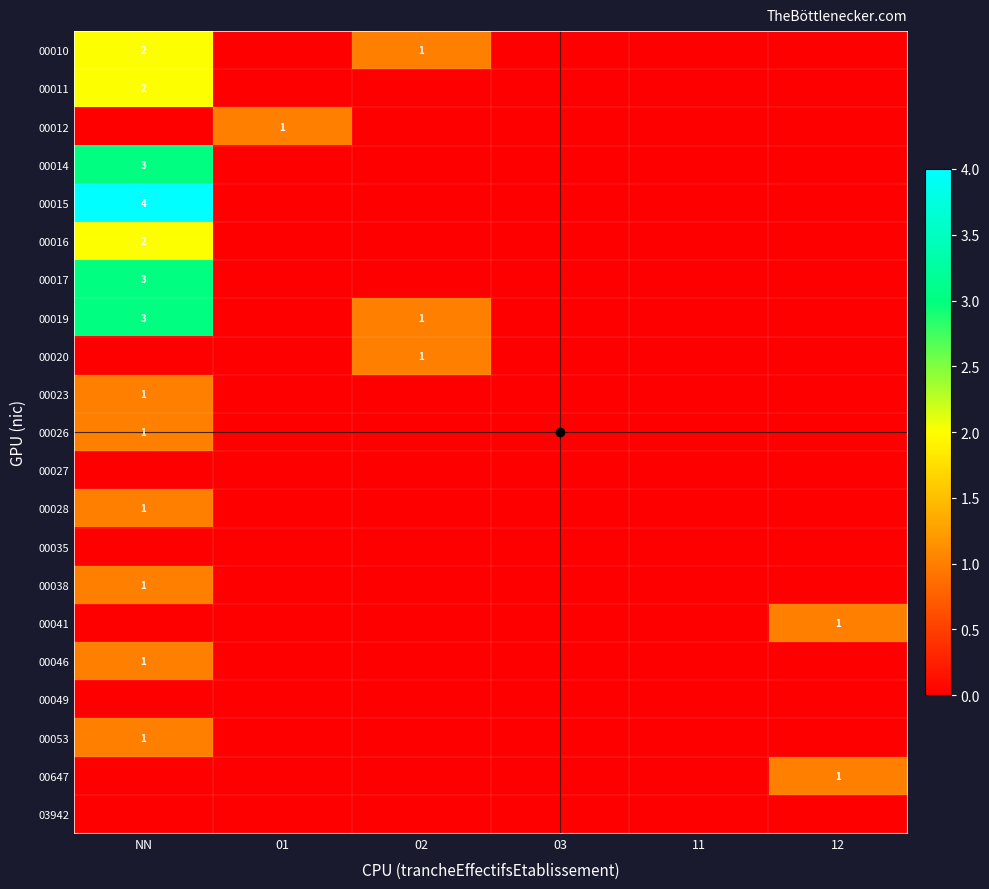

The value of 00023 at NN is 1. True or false?

True